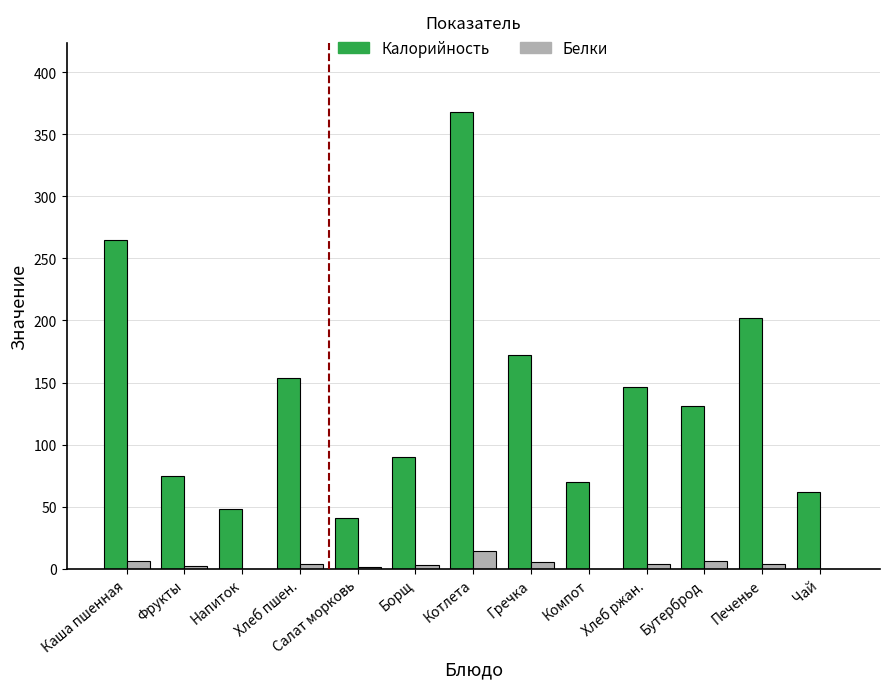

Is it true that Калорийность equals 265 at Каша пшенная?

True